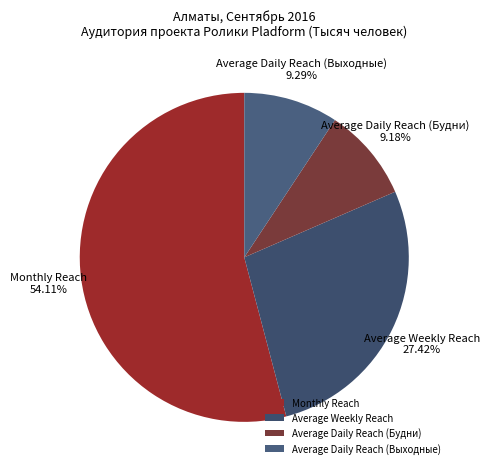

Which category has the biggest portion of the pie?

Monthly Reach